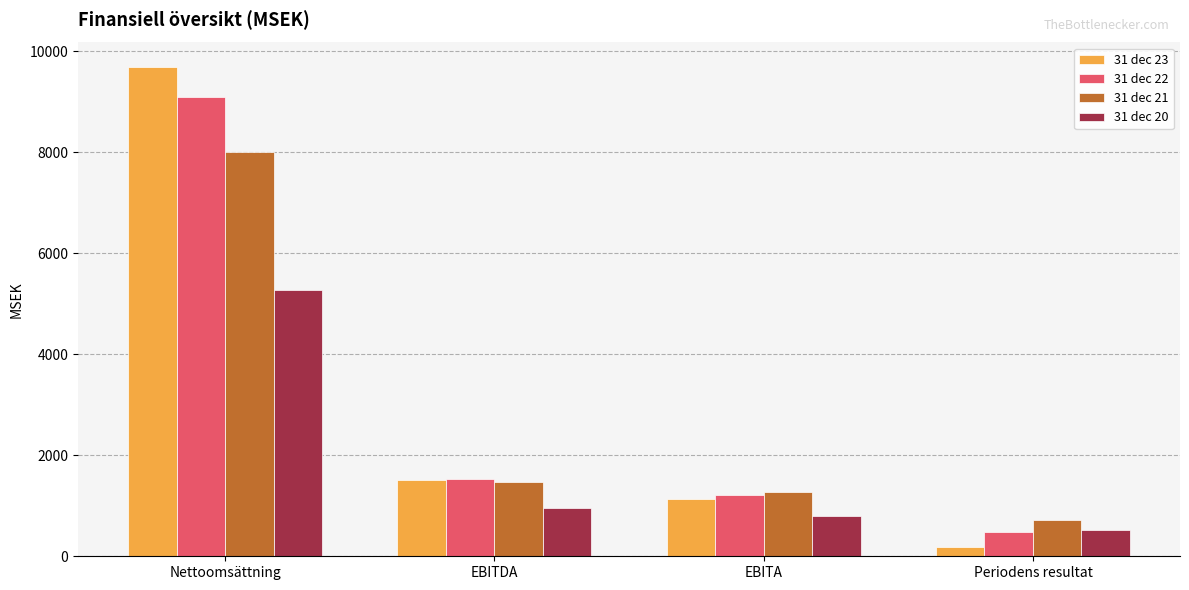

At how many categories does at least one series exceed 5479?

1